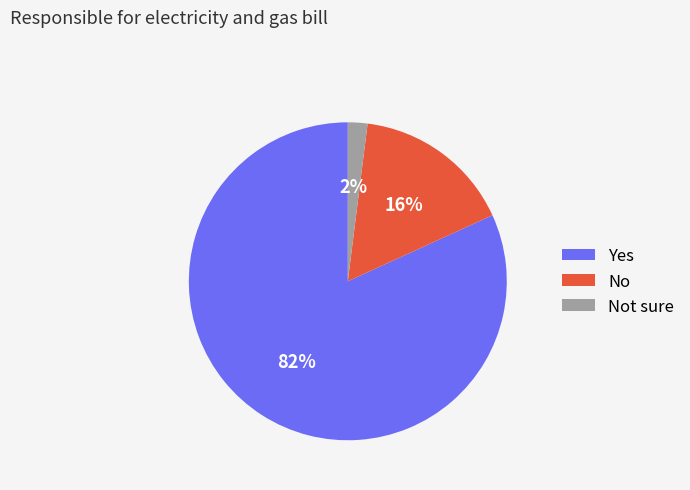

Which slice is the smallest?

Not sure